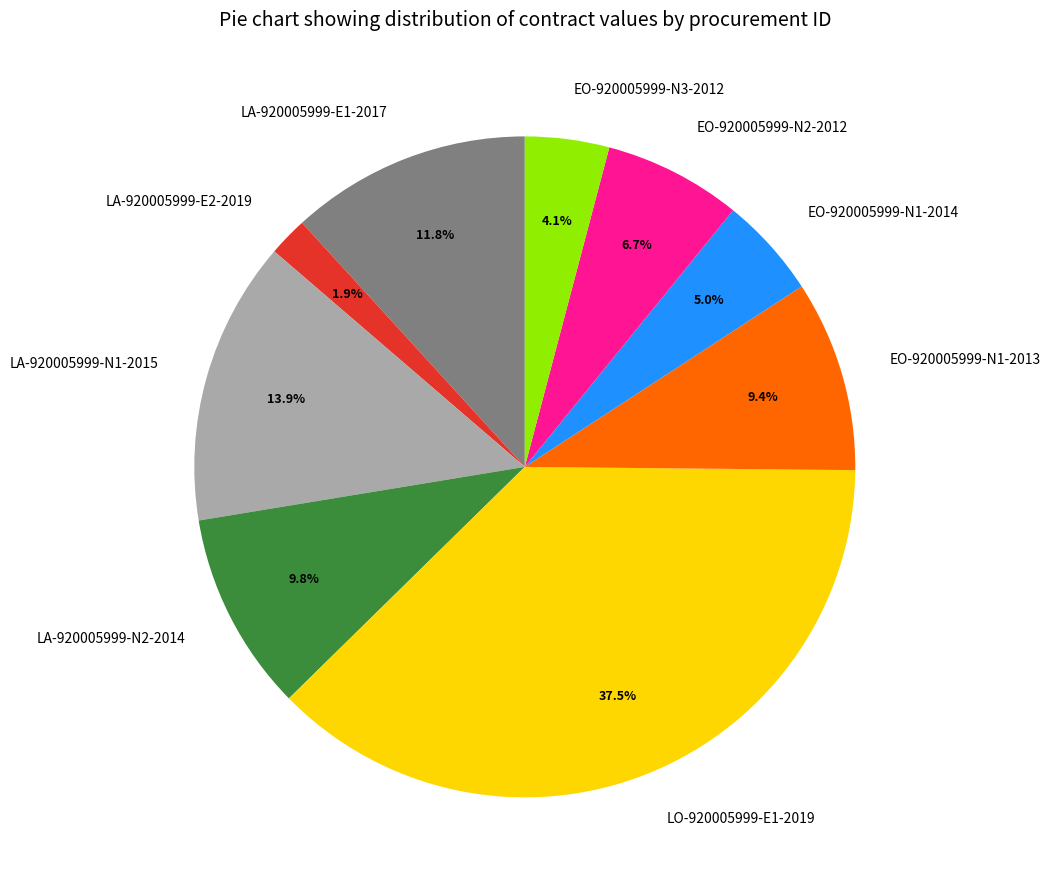

Which slice is the largest?

LO-920005999-E1-2019